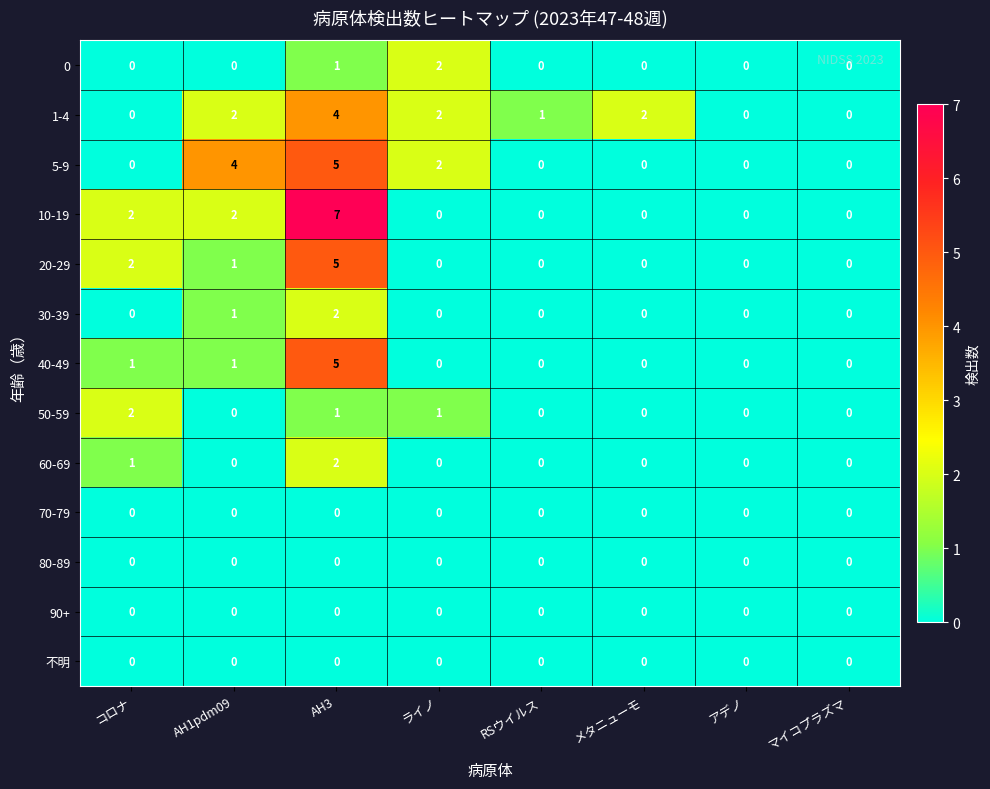

Is the value of 50-59 at AH3 greater than the value of 60-69 at マイコプラズマ?

Yes